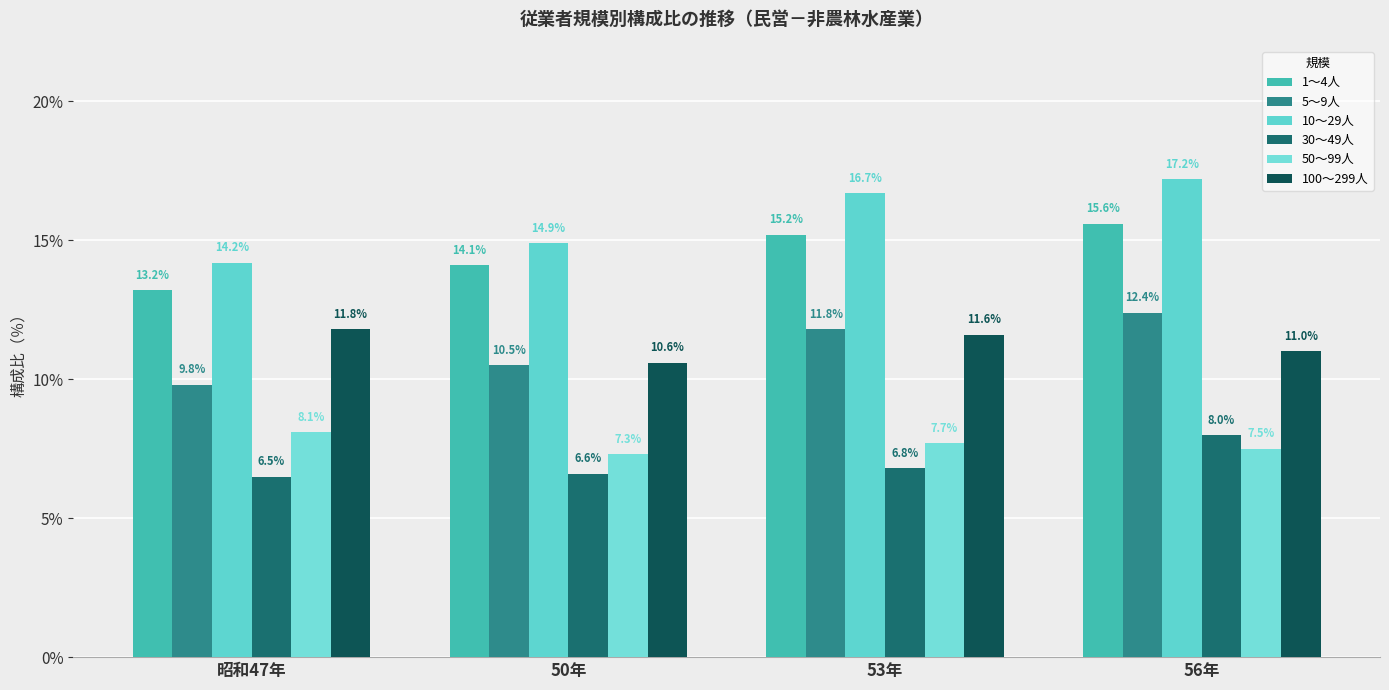

Reading left to right, what are all the values shown in this chart?

1～4人: 13.2	14.1	15.2	15.6
5～9人: 9.8	10.5	11.8	12.4
10～29人: 14.2	14.9	16.7	17.2
30～49人: 6.5	6.6	6.8	8.0
50～99人: 8.1	7.3	7.7	7.5
100～299人: 11.8	10.6	11.6	11.0